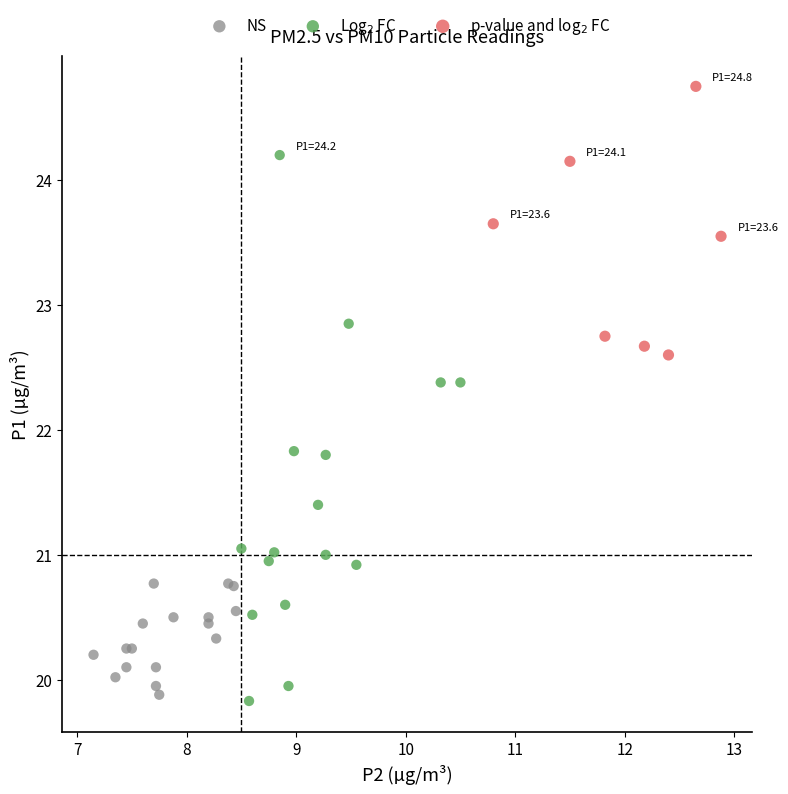

Which series has the widest spread of Y values?

Log$_2$ FC